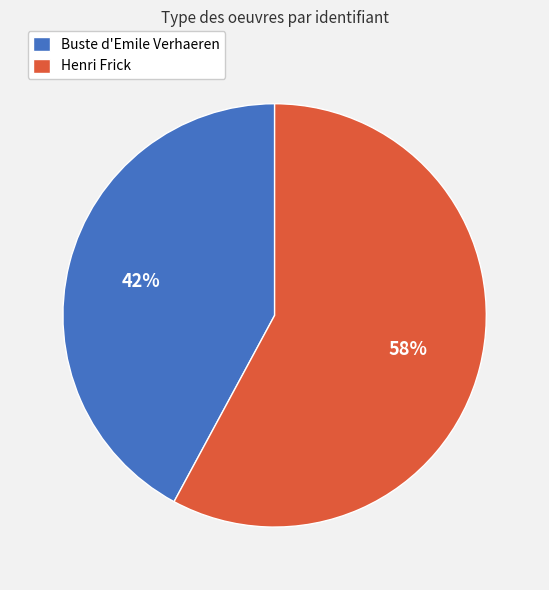

Rank the categories by value from highest to lowest.

Henri Frick, Buste d'Emile Verhaeren